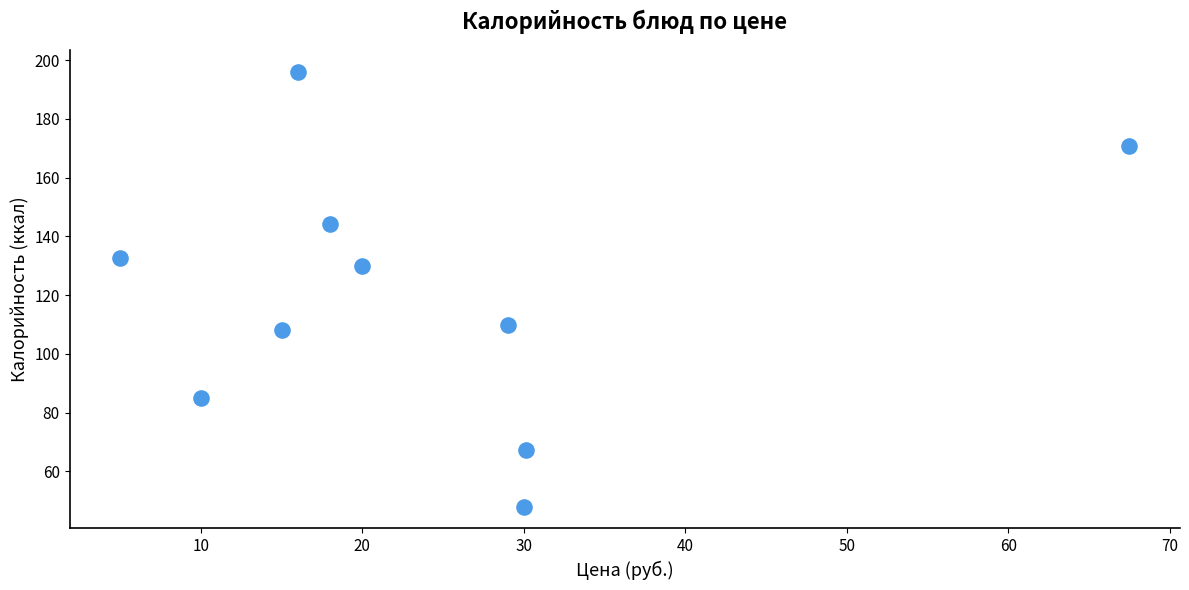

What is the range of Y values (max minus min)?

148.0